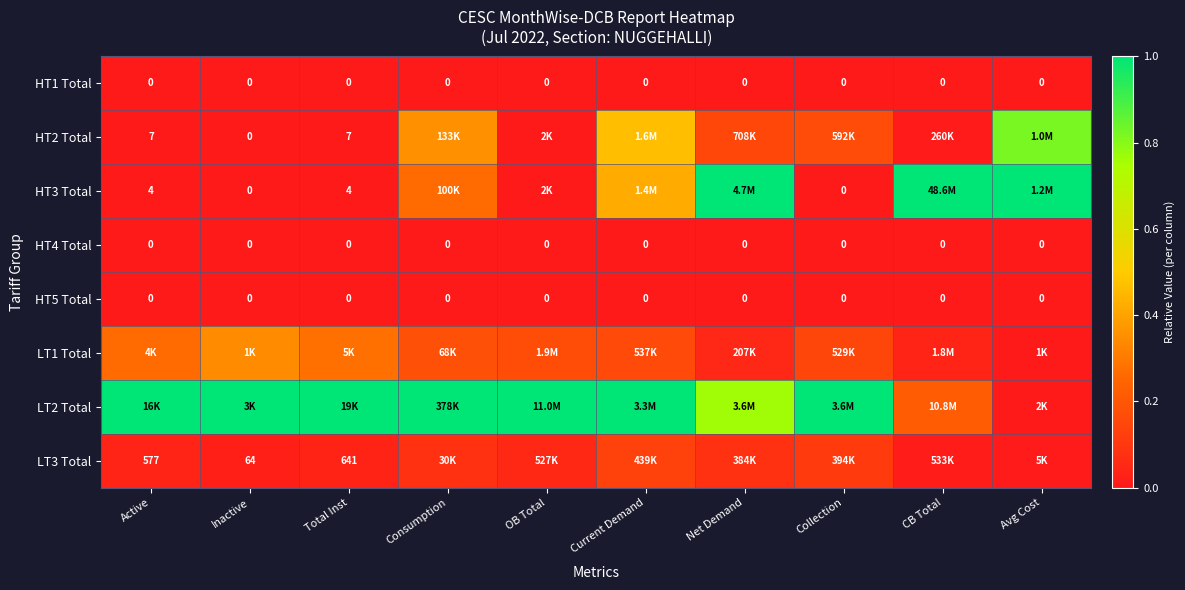

The LT1 Total series shows 0.2 at Consumption. True or false?

True